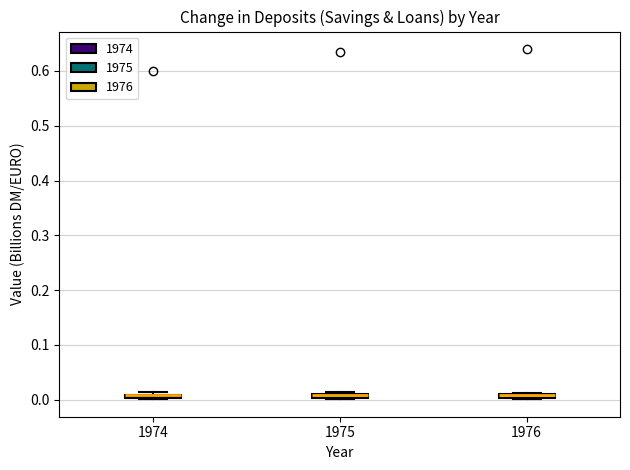

Where is the lower edge of the box at x = 1976 on the y-axis? The values are not printed on the chart, so give them approximately, as read against the axis.

0.00